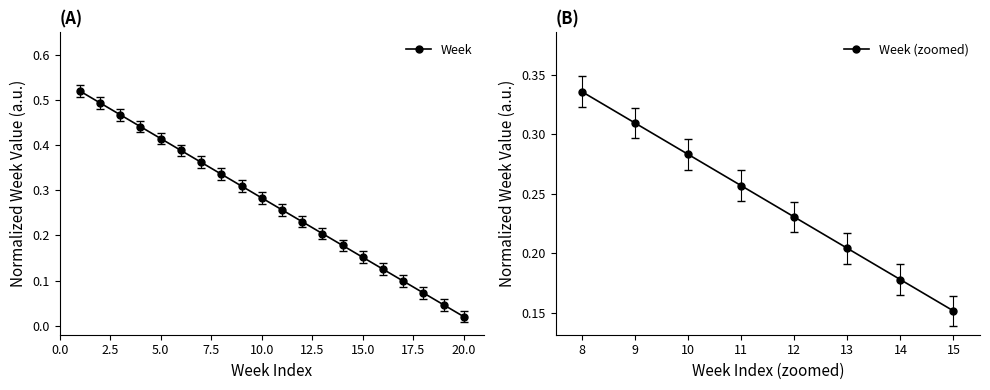

Count the number of data series in this chart.

1